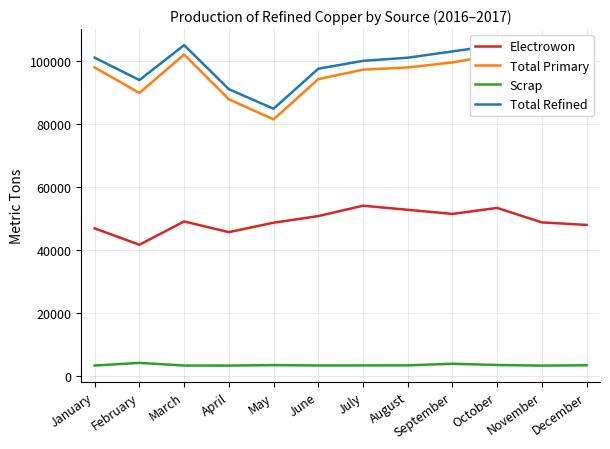

How many values in the Scrap series are below 3300?

6